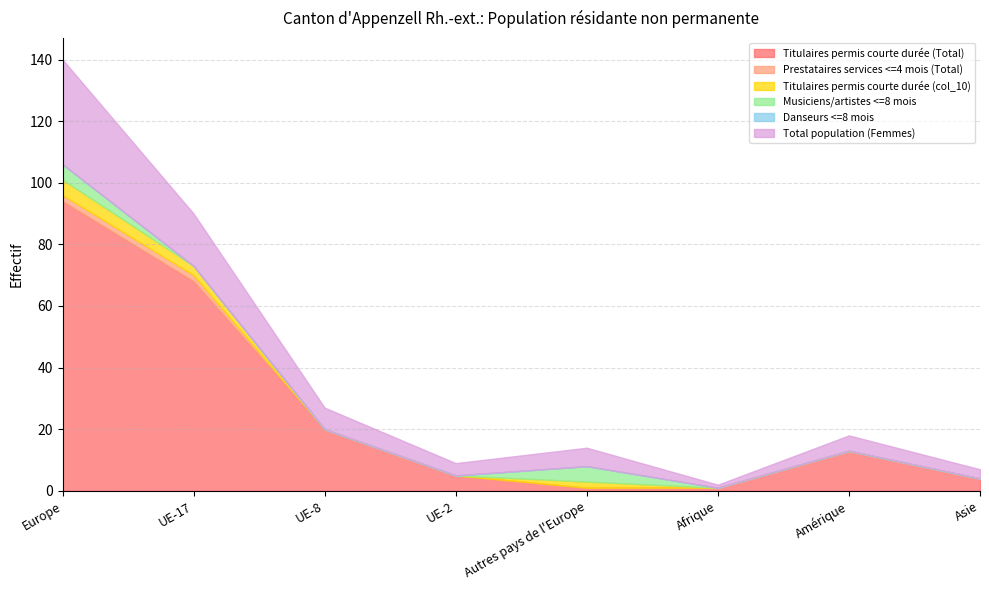

The Titulaires permis courte durée (Total) series shows 59 at Europe. True or false?

False